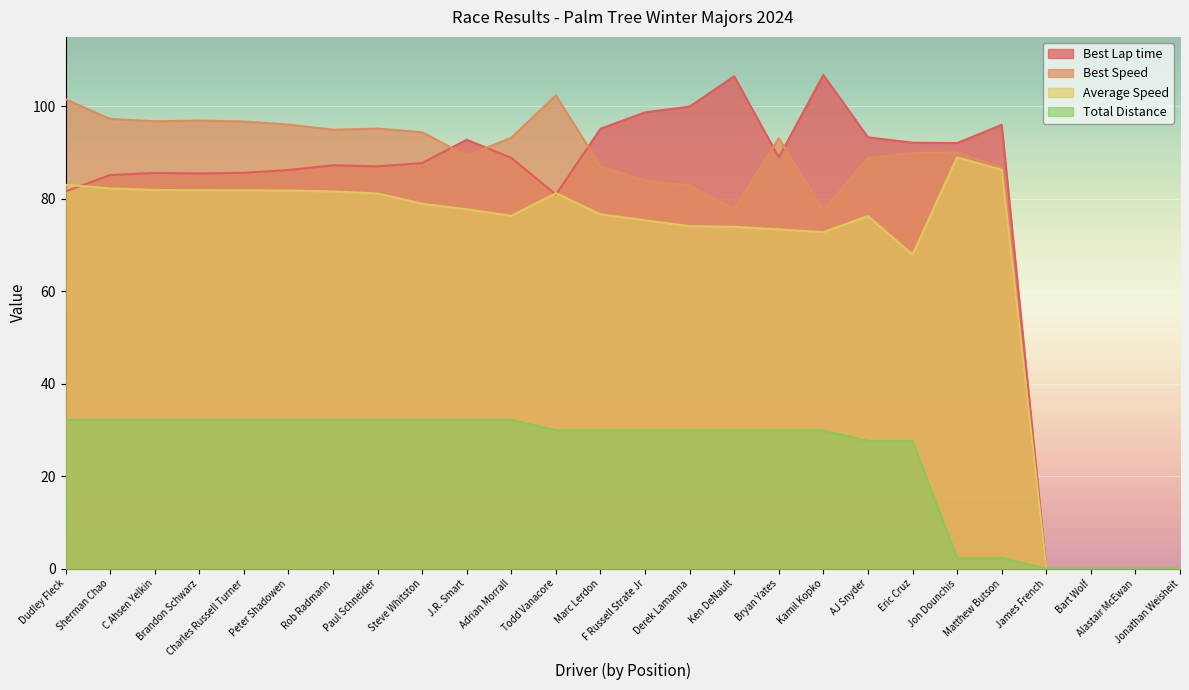

What is the total value across all series at Paul Schneider?

295.5